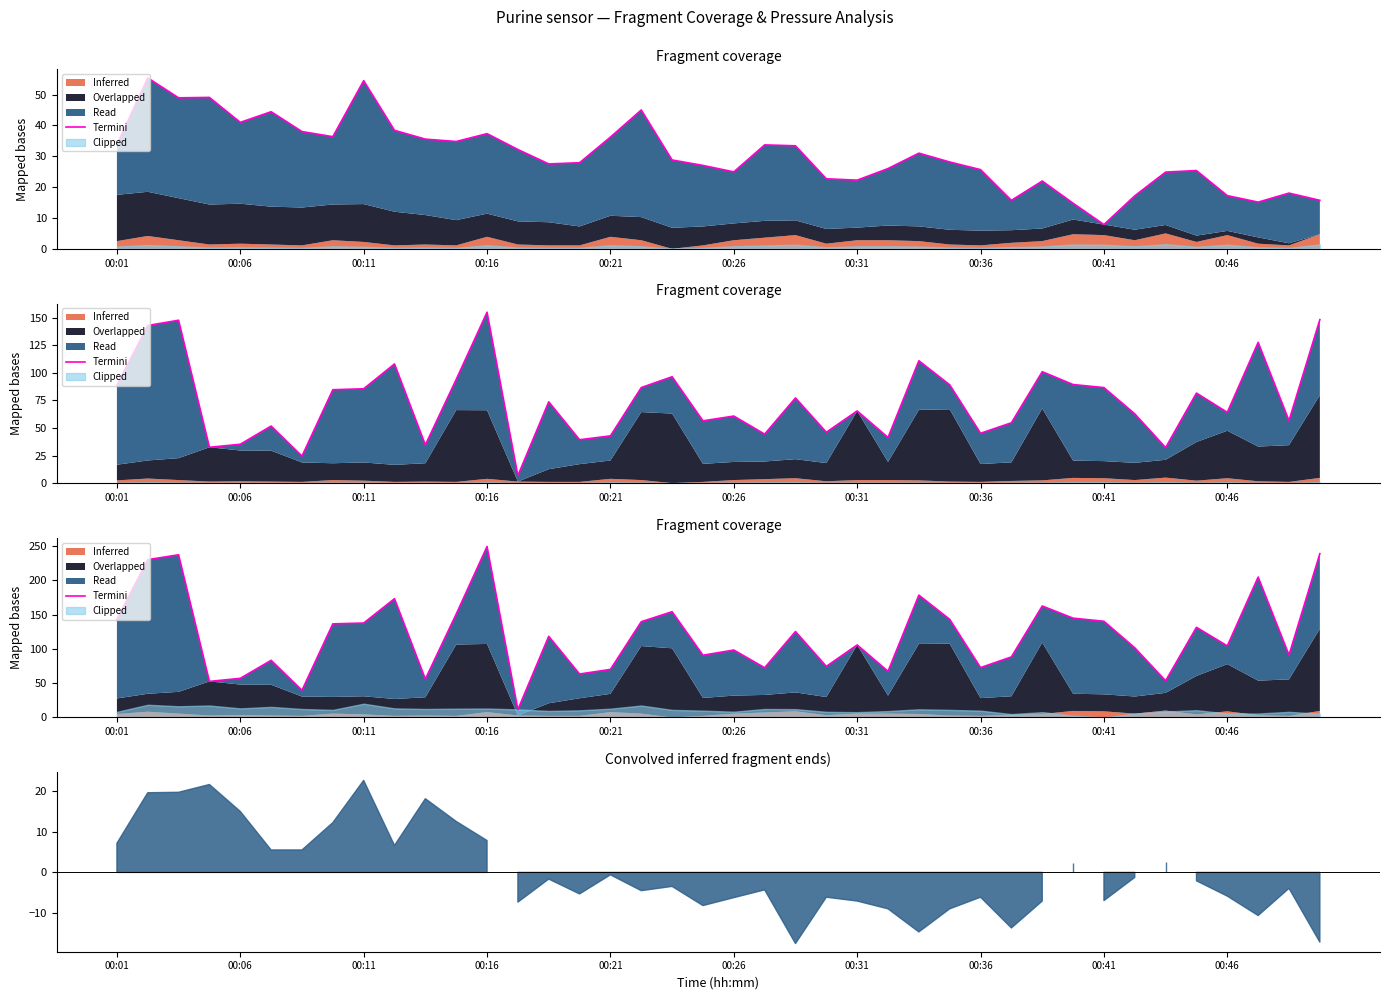

What is the ratio of the value at 39 to the value at 38?

2.6